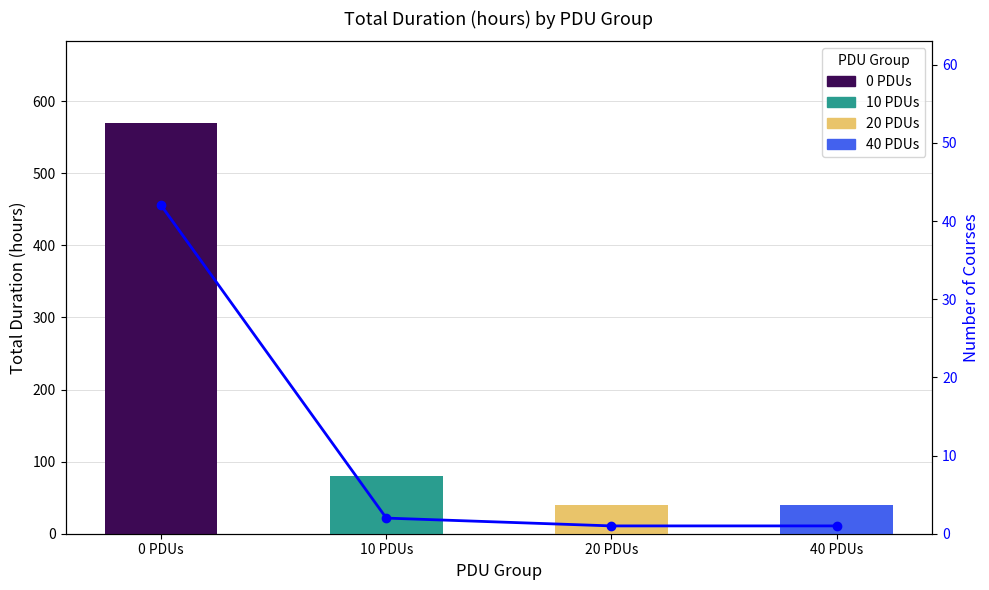

At which label is the value closest to 21?

10 PDUs